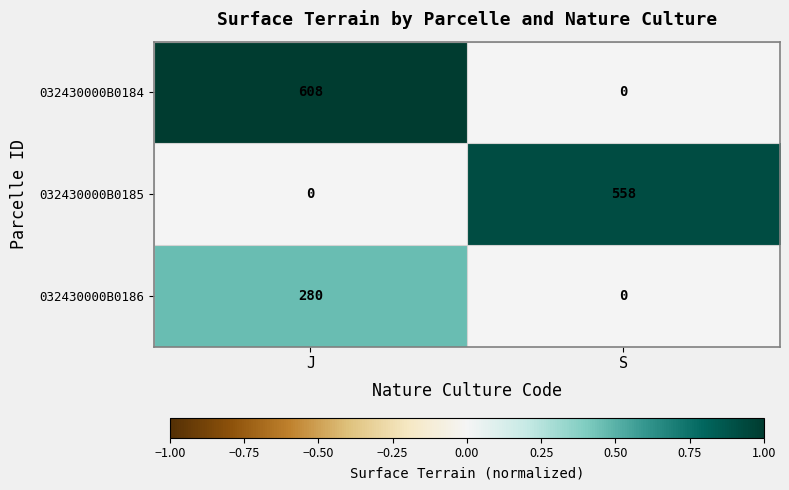

How many categories are shown in the chart?

2